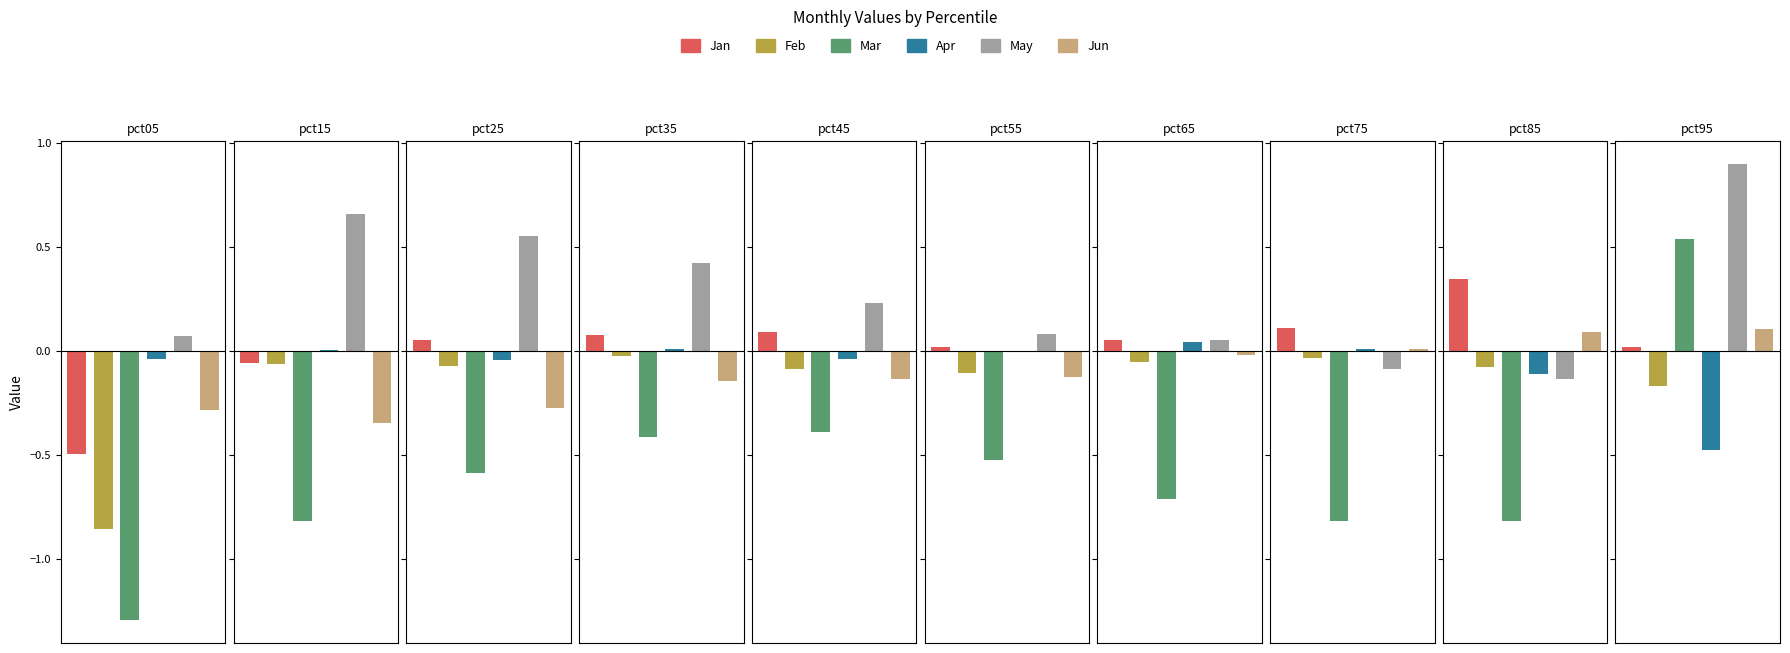

Between pct95 and pct65, which is larger?

pct65